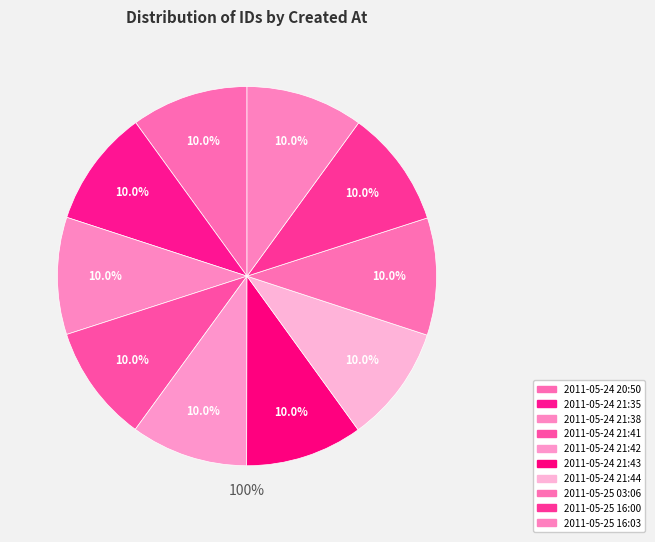

What percentage is NOT represented by 2011-05-25 03:06?

90.0%